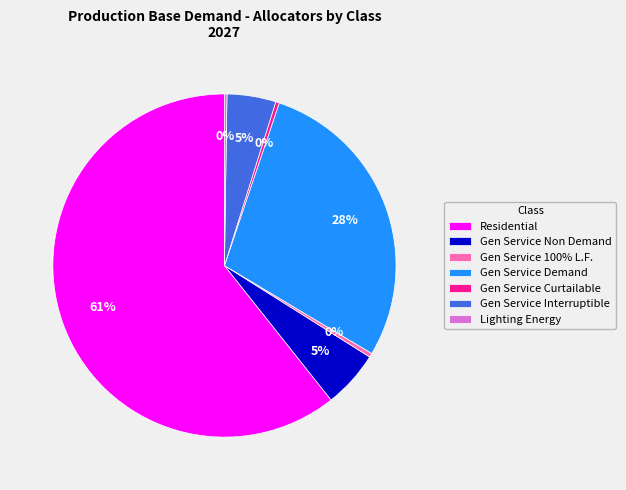

Which category accounts for the majority?

Residential